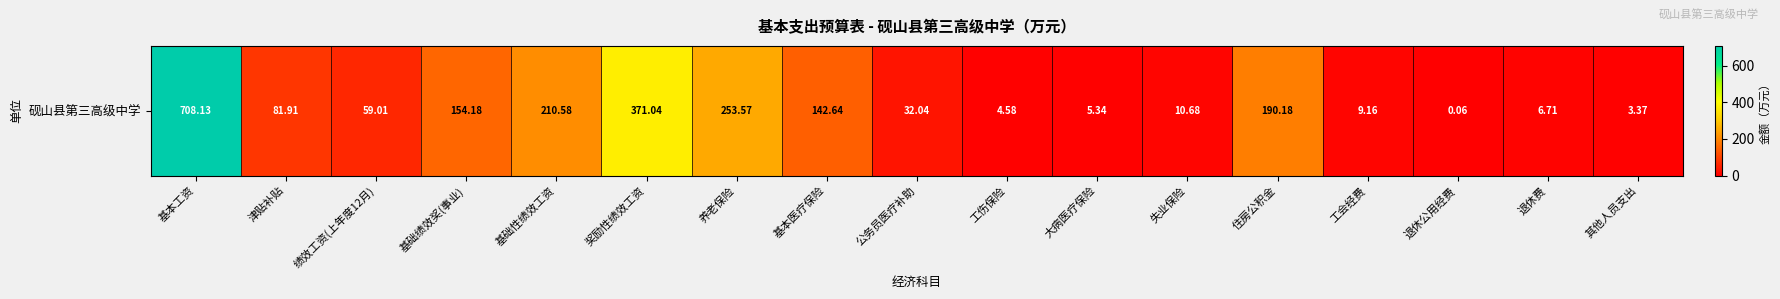

Which category has the highest value across all series?

基本工资